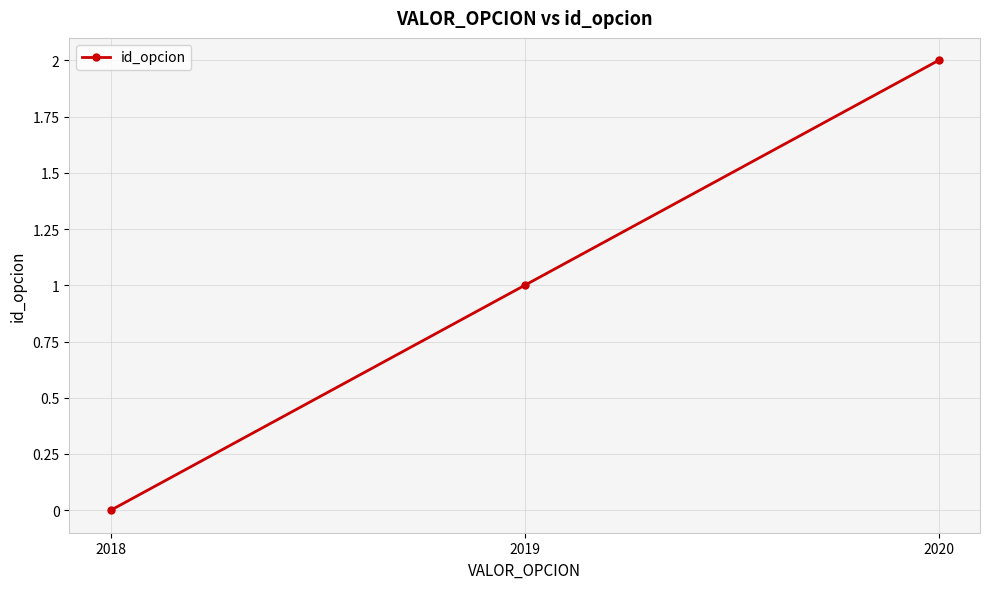

List the labels in order of value, largest first.

2020, 2019, 2018